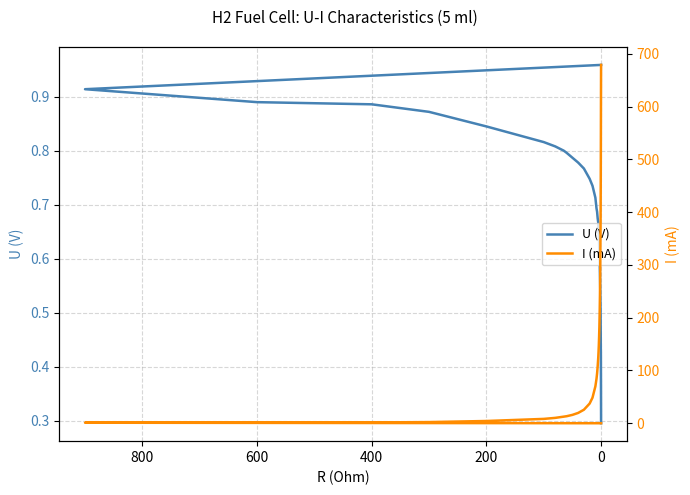

Rank the series by their average value, from lowest to highest.

U (V), I (mA)